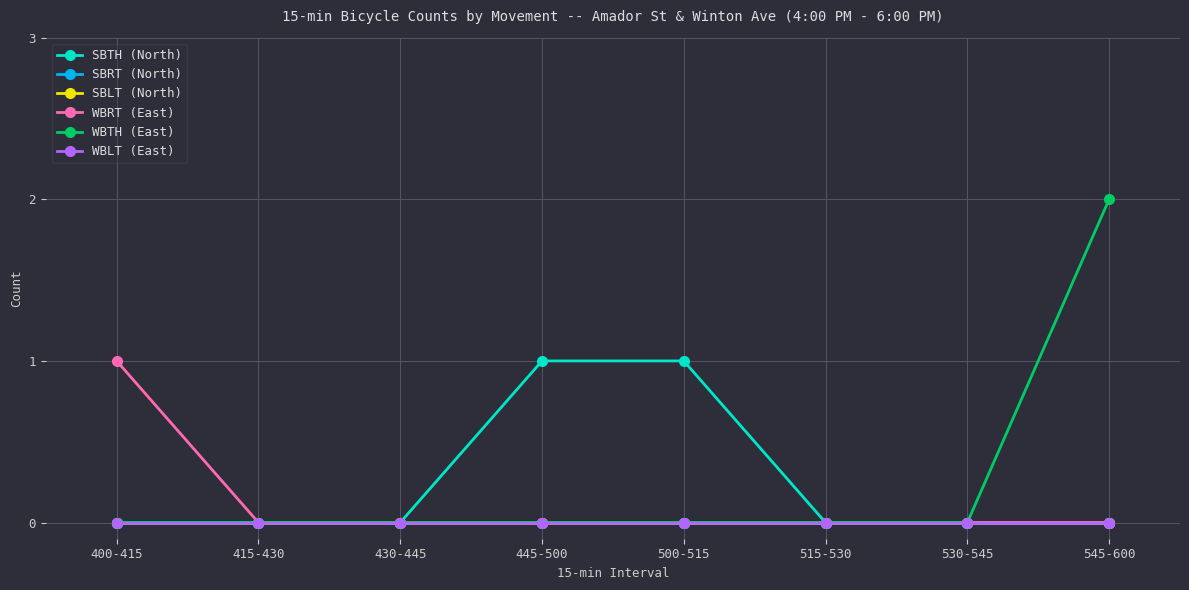

Does the chart have visible grid lines?

Yes